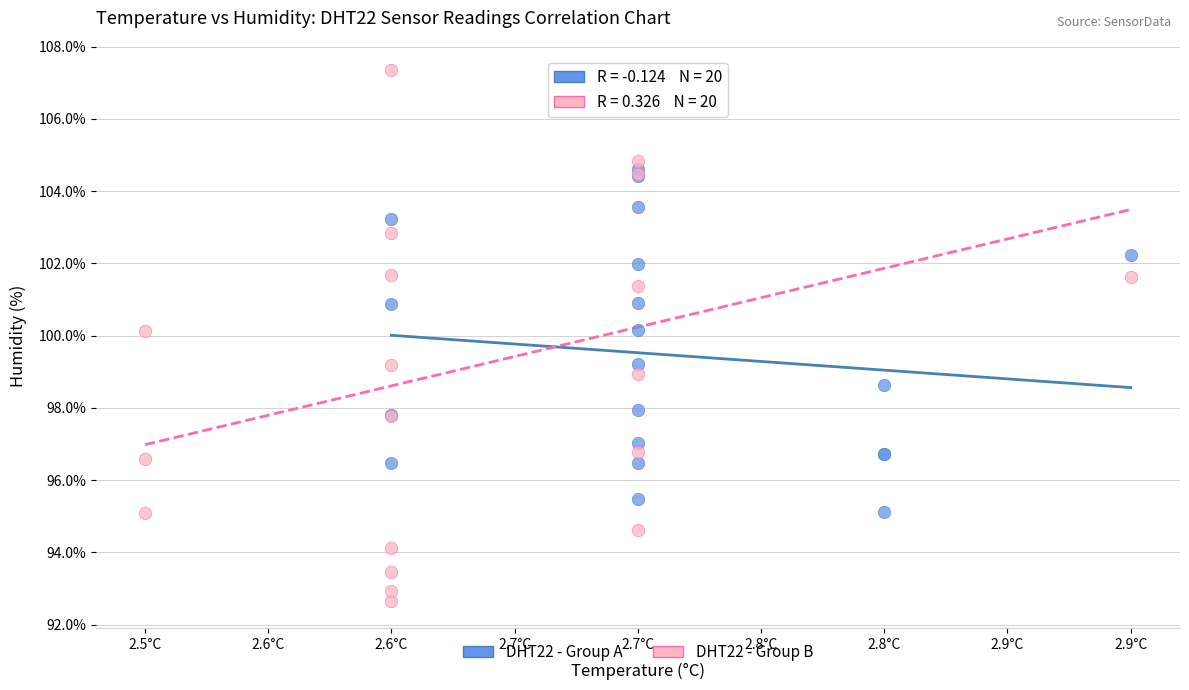

Which series contains the highest Y value?

DHT22 - Group B